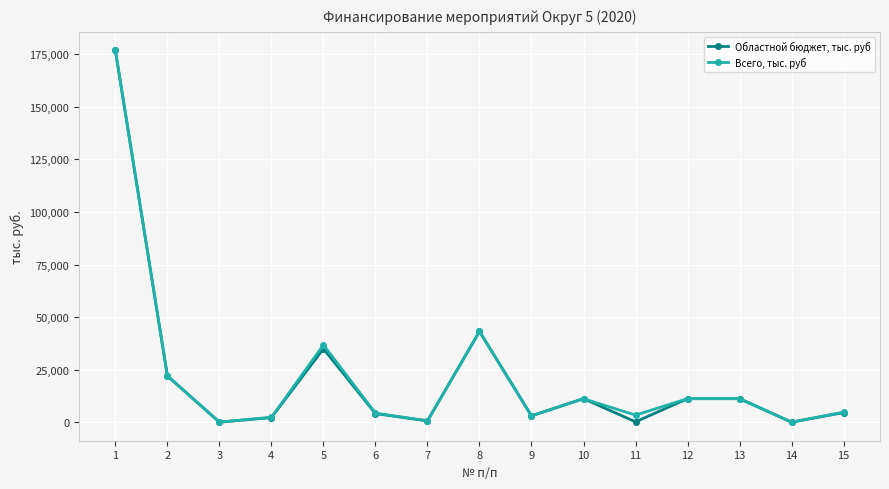

True or false: Всего, тыс. руб has a value of 4285.7 at 6.

True